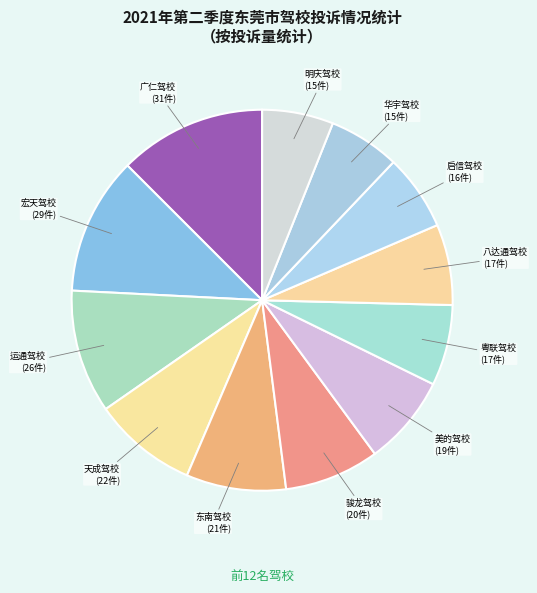

Between 广仁驾校 and 美的驾校, which is larger?

广仁驾校